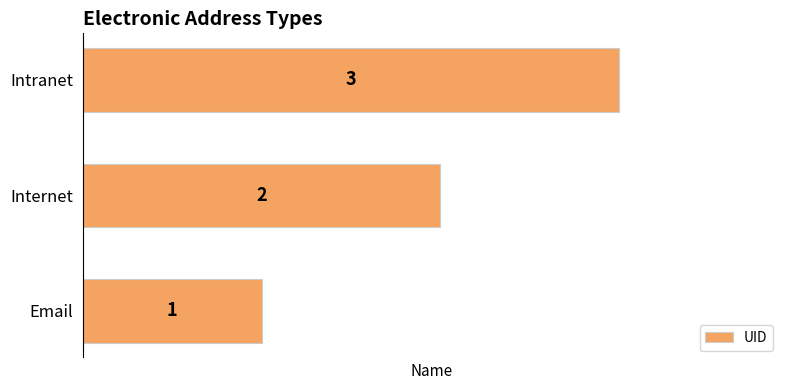

True or false: the data shows 2 at Internet.

True